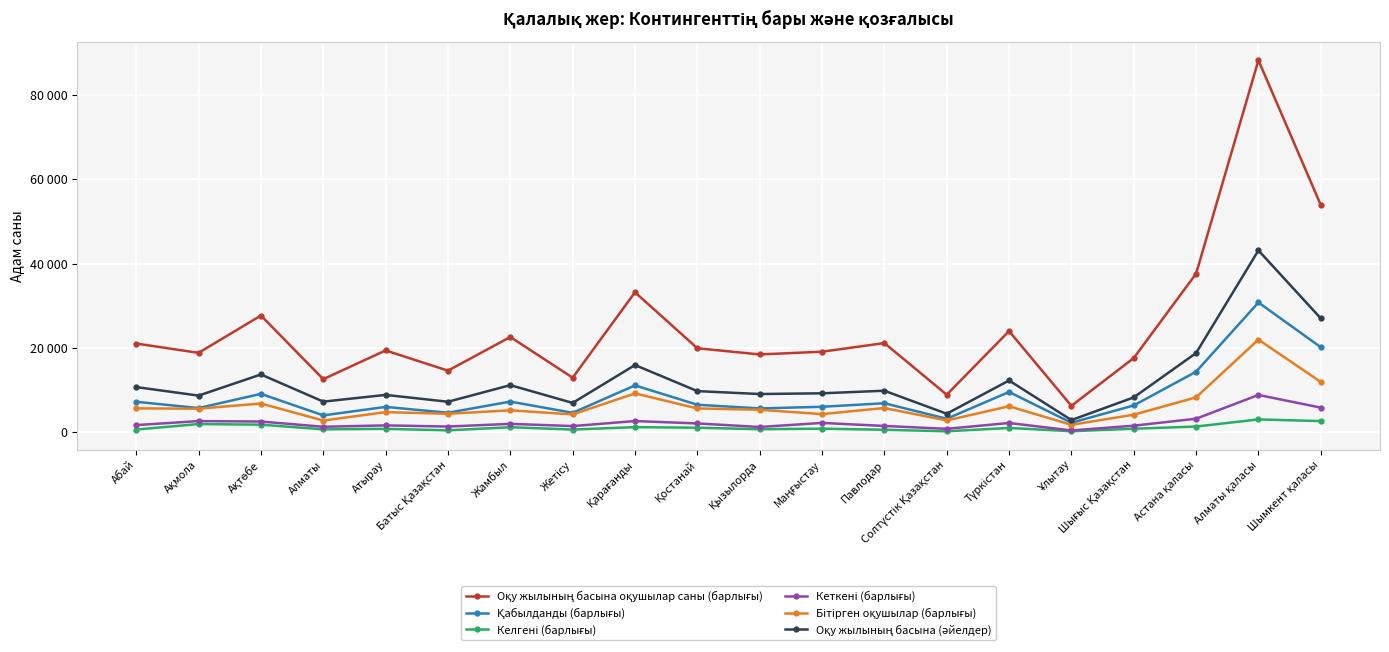

Is this an area chart (filled region under the line)?

No